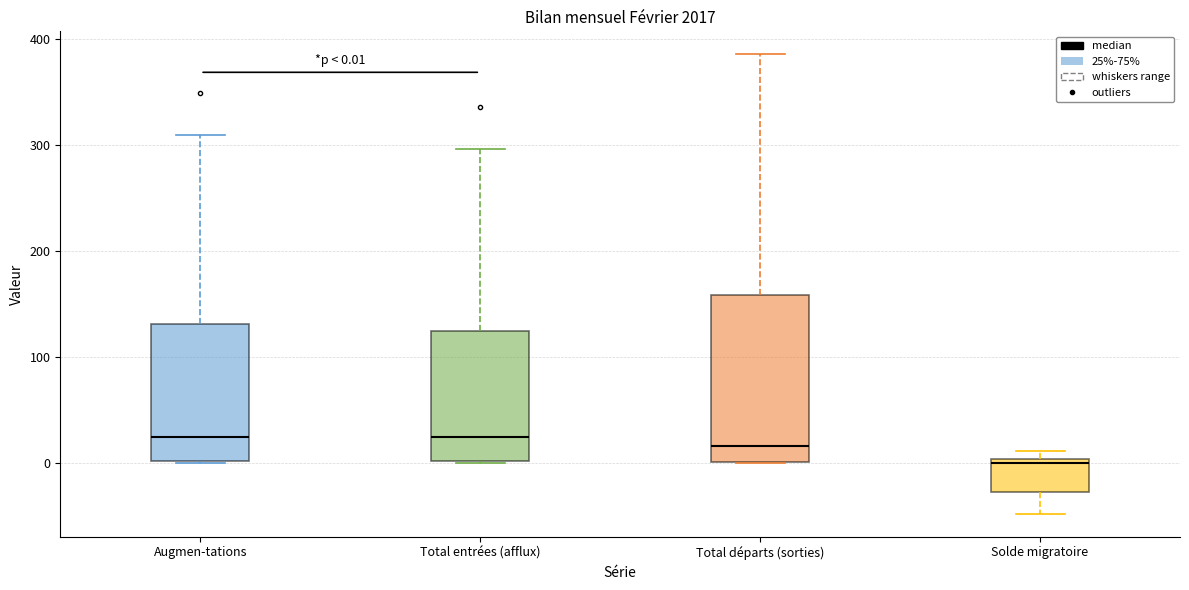

Which box has the lowest median line?

Solde migratoire